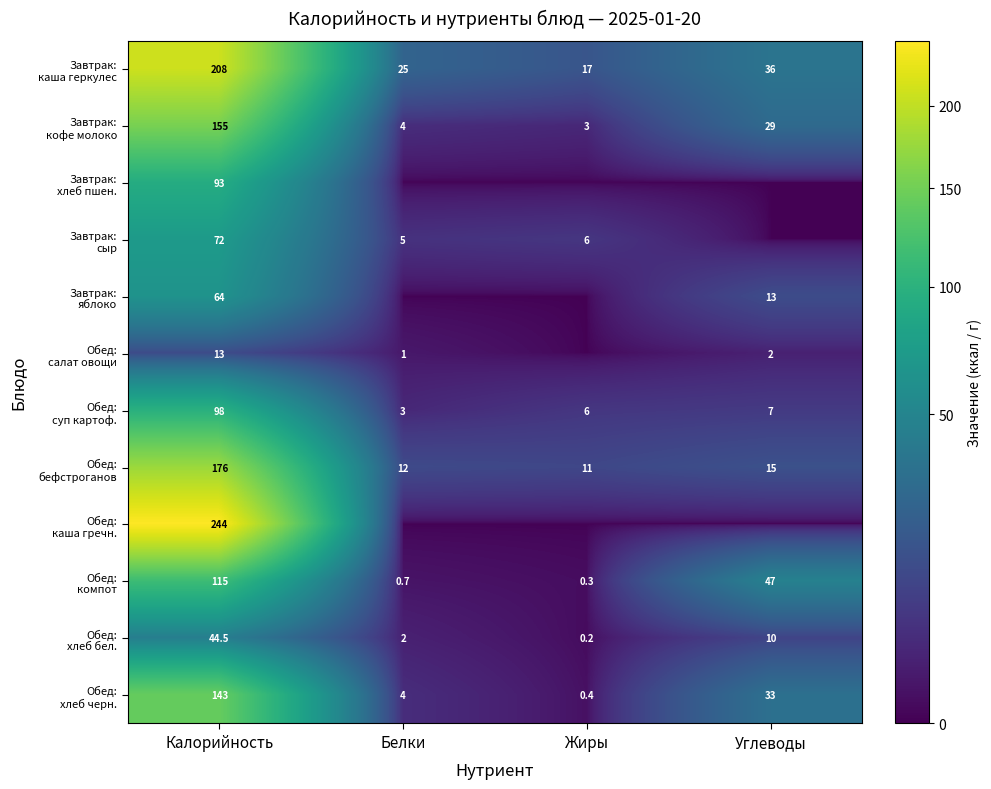

True or false: Обед: салат овощи has a value of 22.4 at Калорийность.

False